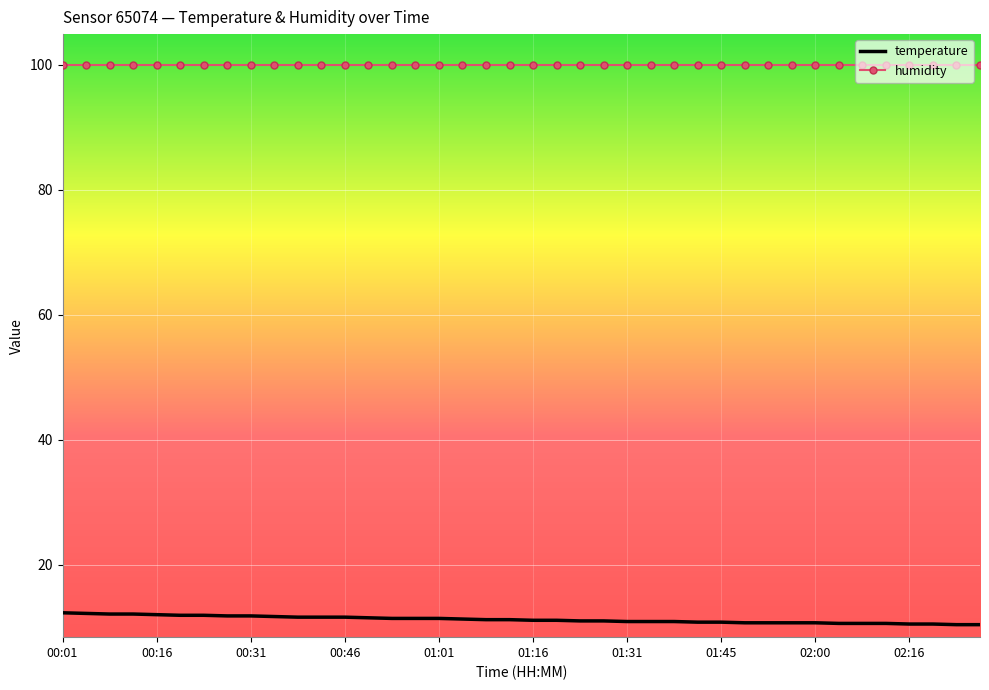

List the series in order of their overall mean, highest first.

humidity, temperature